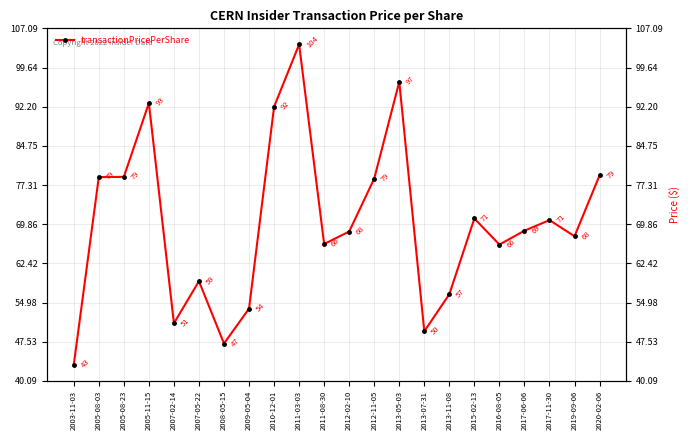

What is the label of the 8th point from the right?

2013-07-31